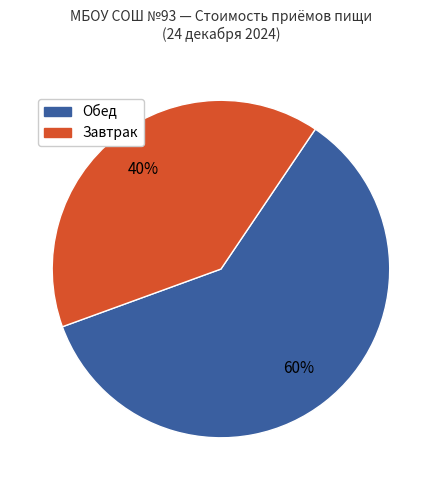

Is there a majority slice in this chart?

Yes